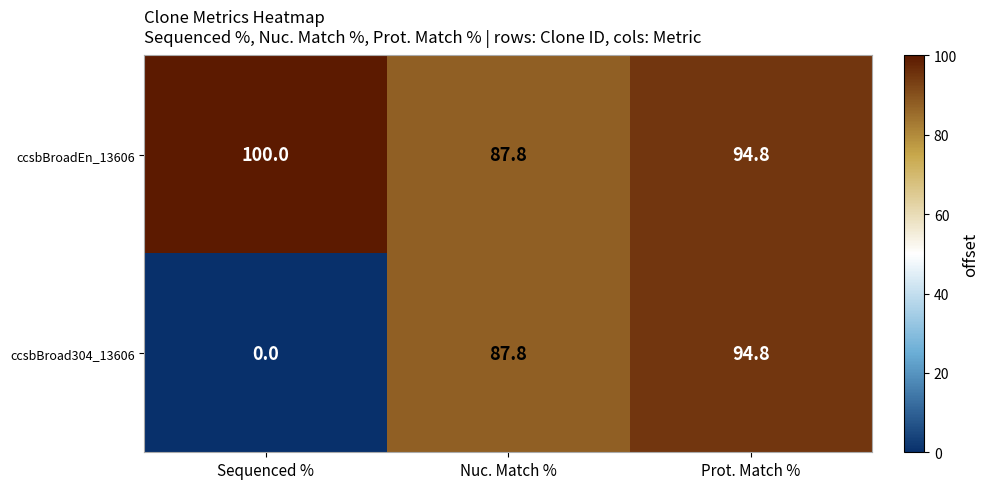

Which series has the largest range (max minus min)?

ccsbBroad304_13606